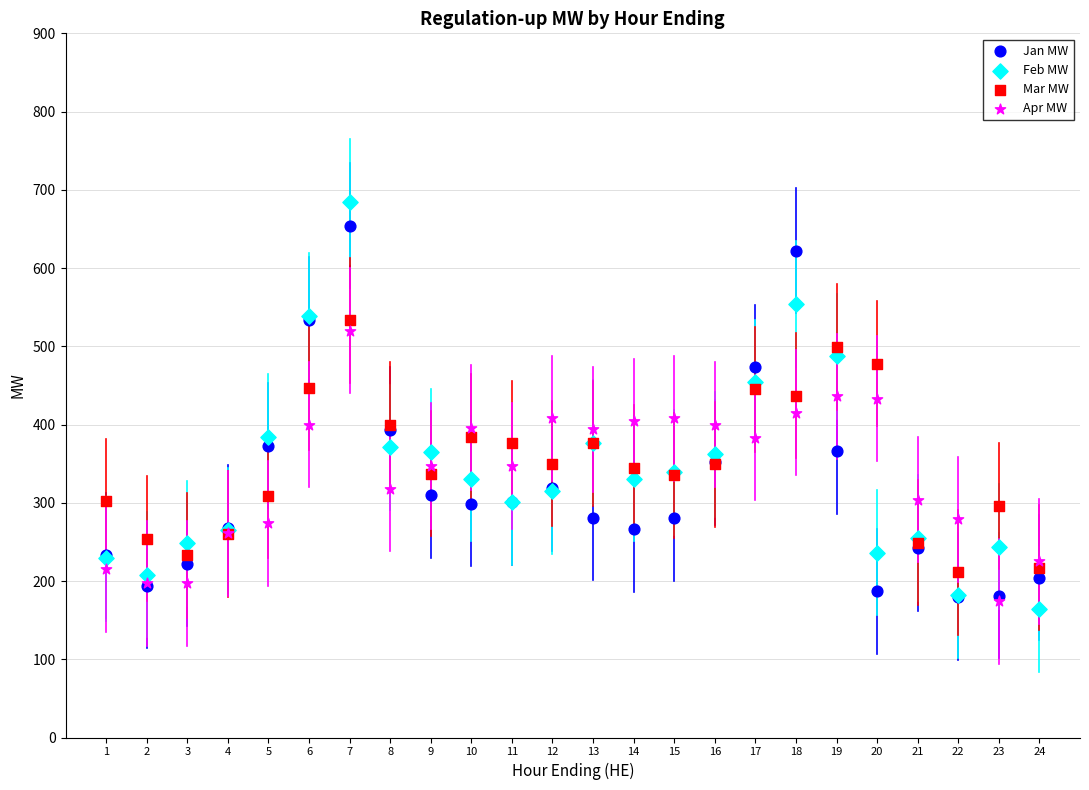

What are all the series names shown in the legend?

Jan MW, Feb MW, Mar MW, Apr MW